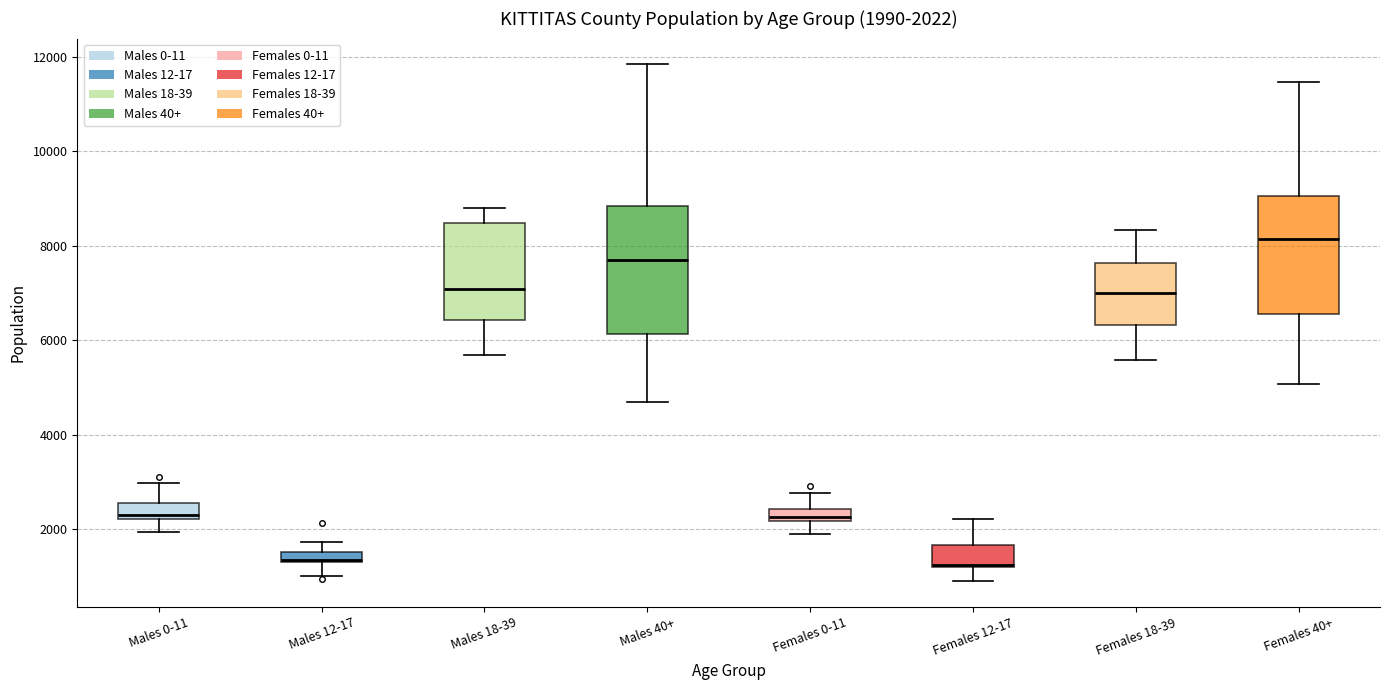

Which box is the tallest, from its lower edge to its upper edge?

Males 40+